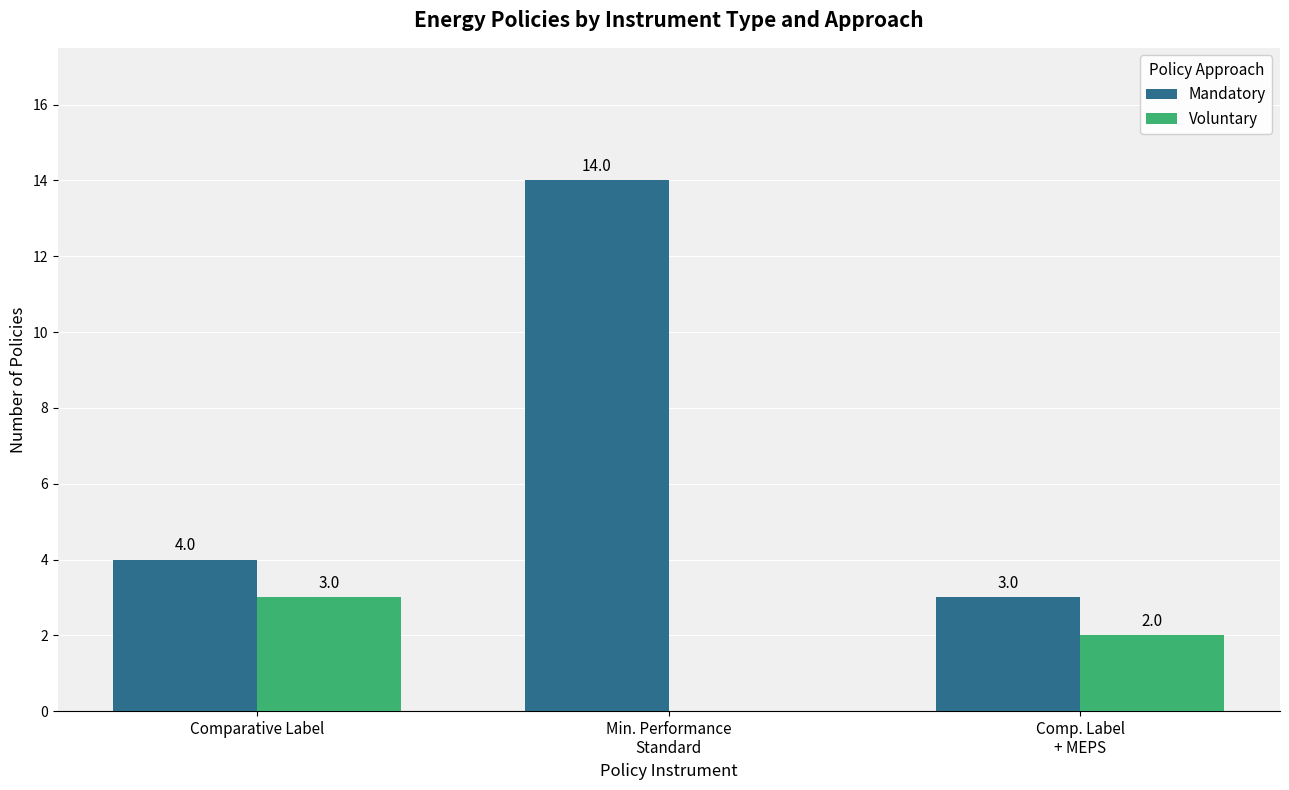

What is the maximum value for Mandatory?

14